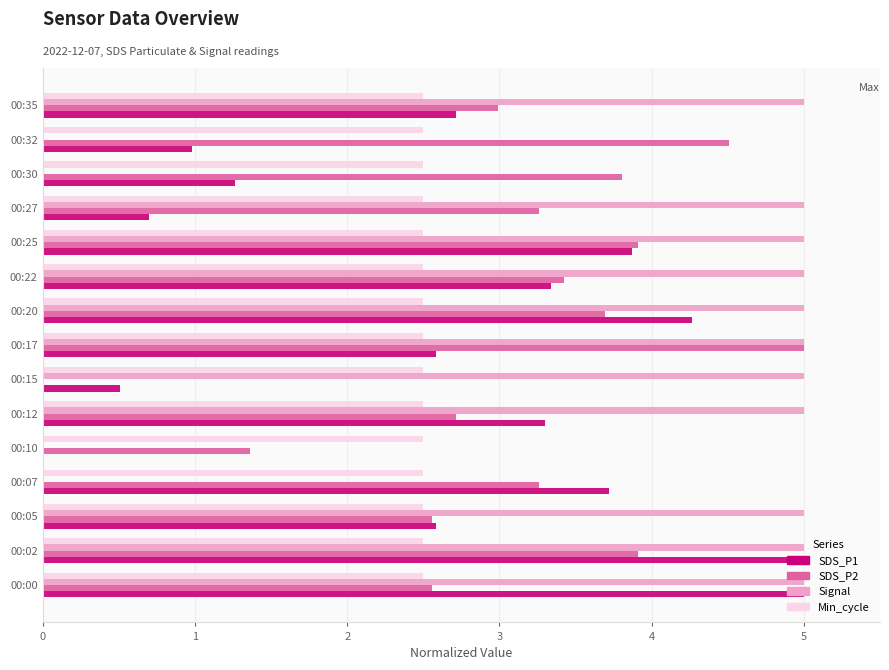

What is the sum of all Signal values?

55.0